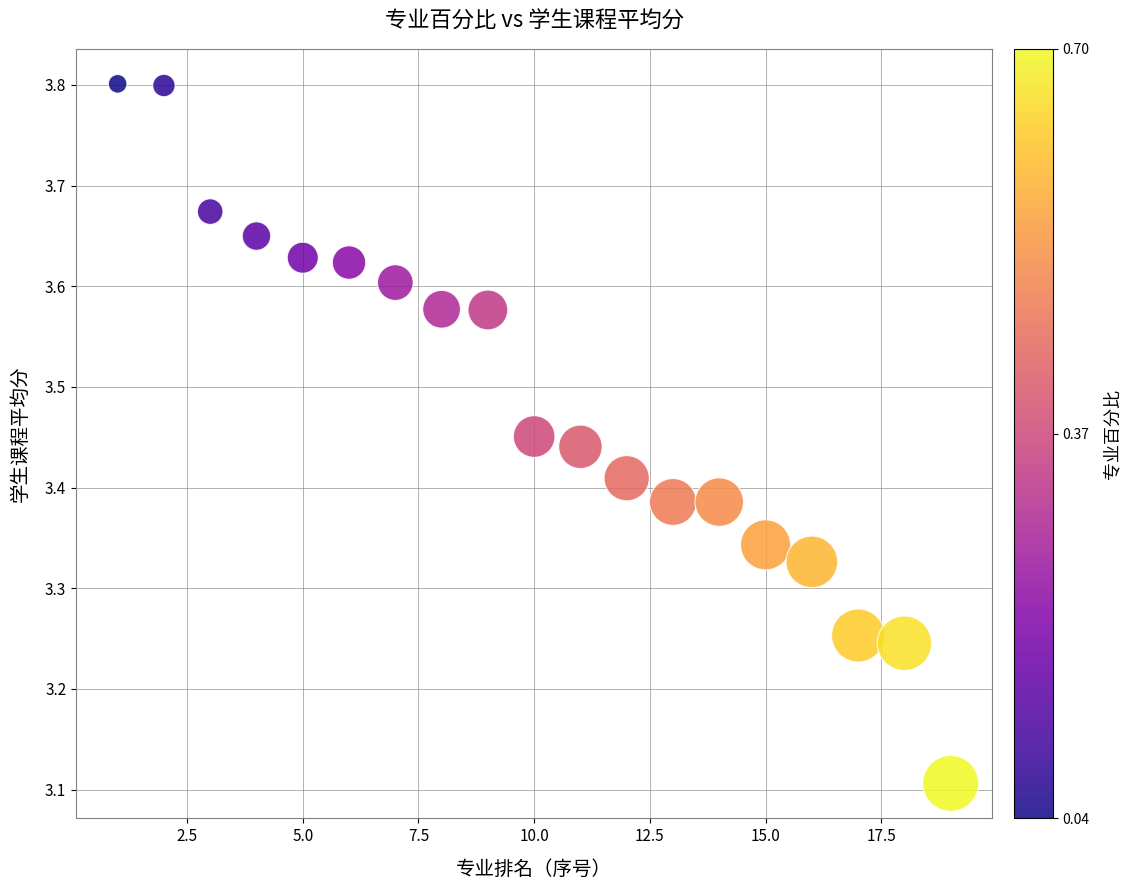

What Y value in the scatter plot is closest to 3?

3.1